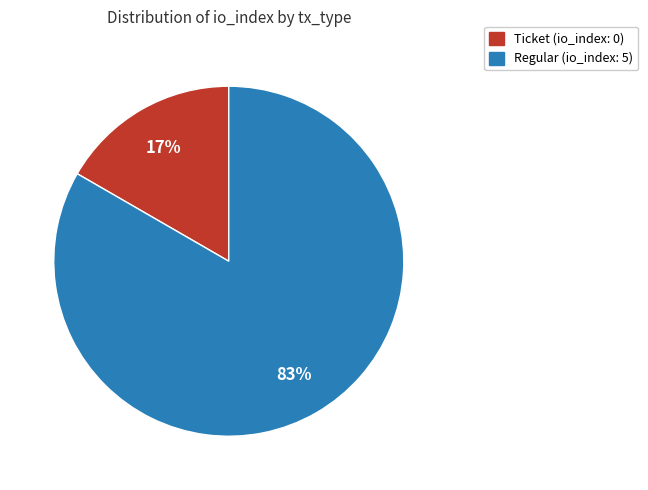

The Regular (io_index: 5) slice represents 74% of the pie. True or false?

False